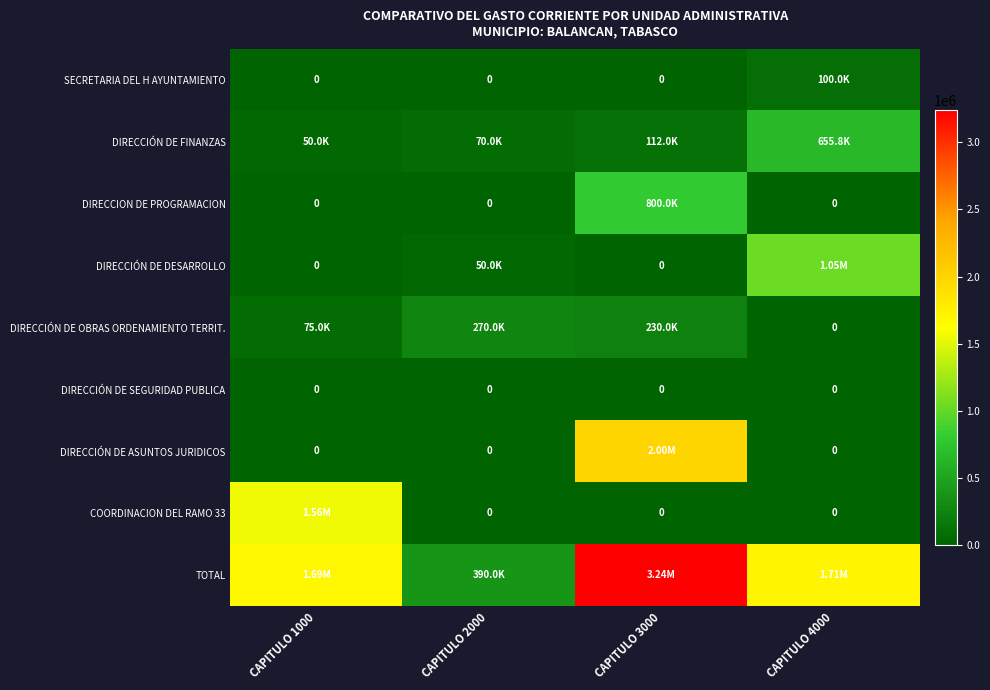

At which label is DIRECCIÓN DE FINANZAS closest to 352888?

CAPITULO 3000